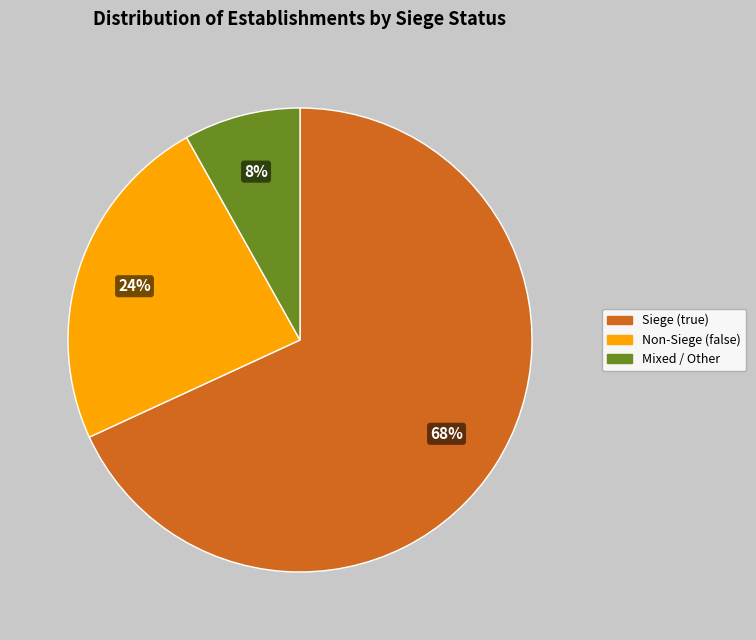

How many segments does this pie chart have?

3